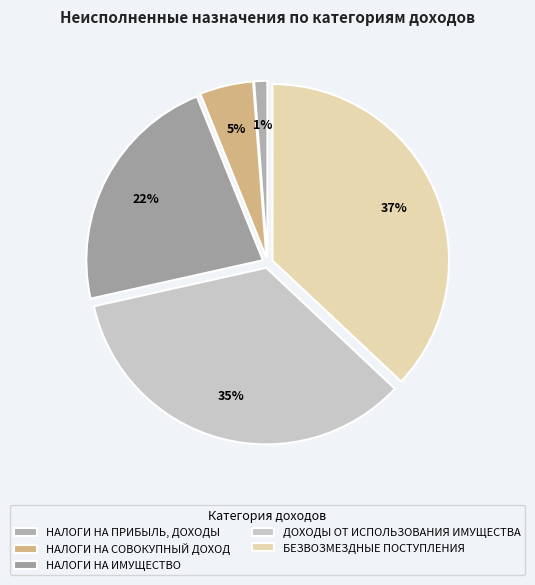

What percentage is the НАЛОГИ НА СОВОКУПНЫЙ ДОХОД slice, to the nearest percent?

5%